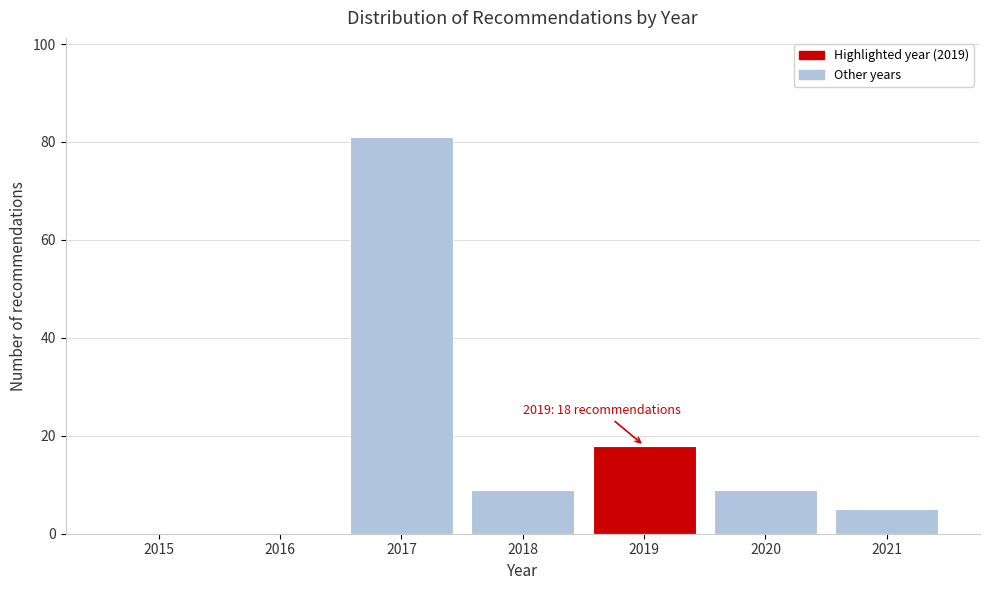

Reading right to left, extract all data points from this chart.

2021=5	2020=9	2019=18	2018=9	2017=81	2016=0	2015=0